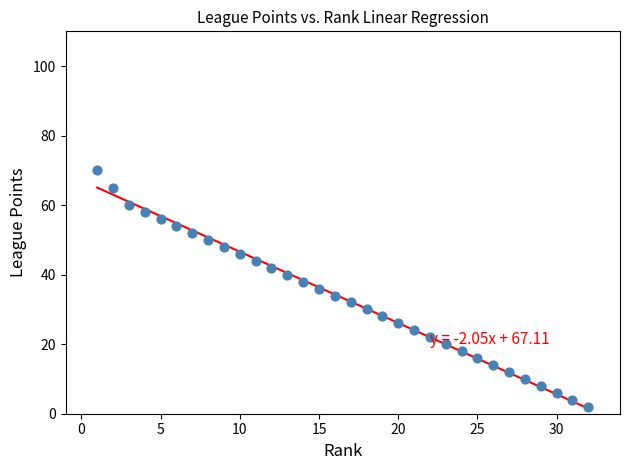

What is the range of Y values (max minus min)?

68